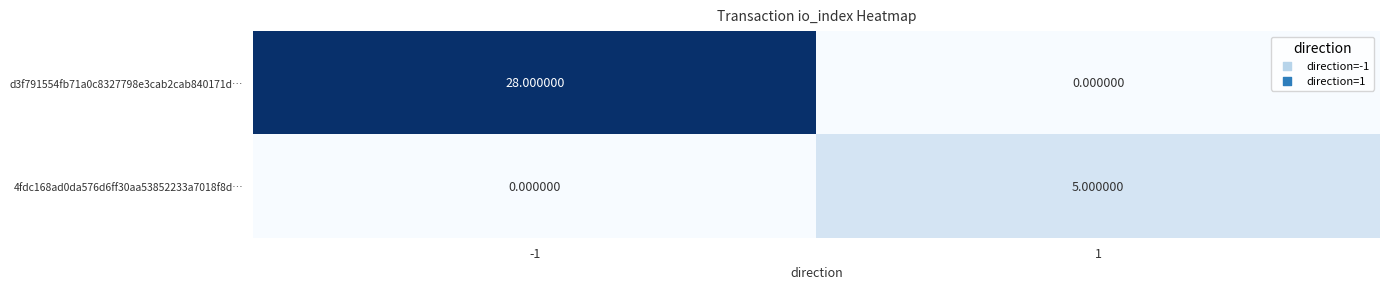

What is the greatest value displayed?

28